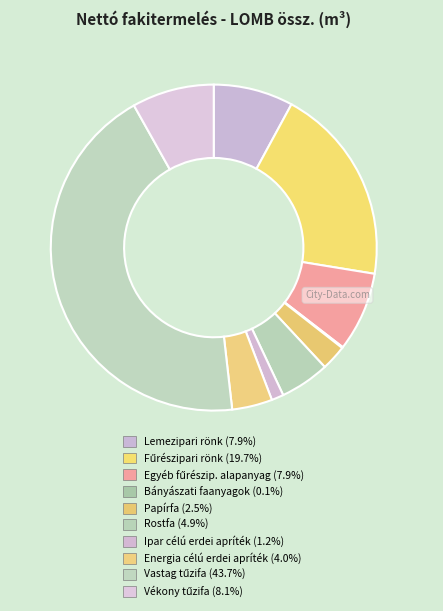

How many slices are in this pie chart?

10